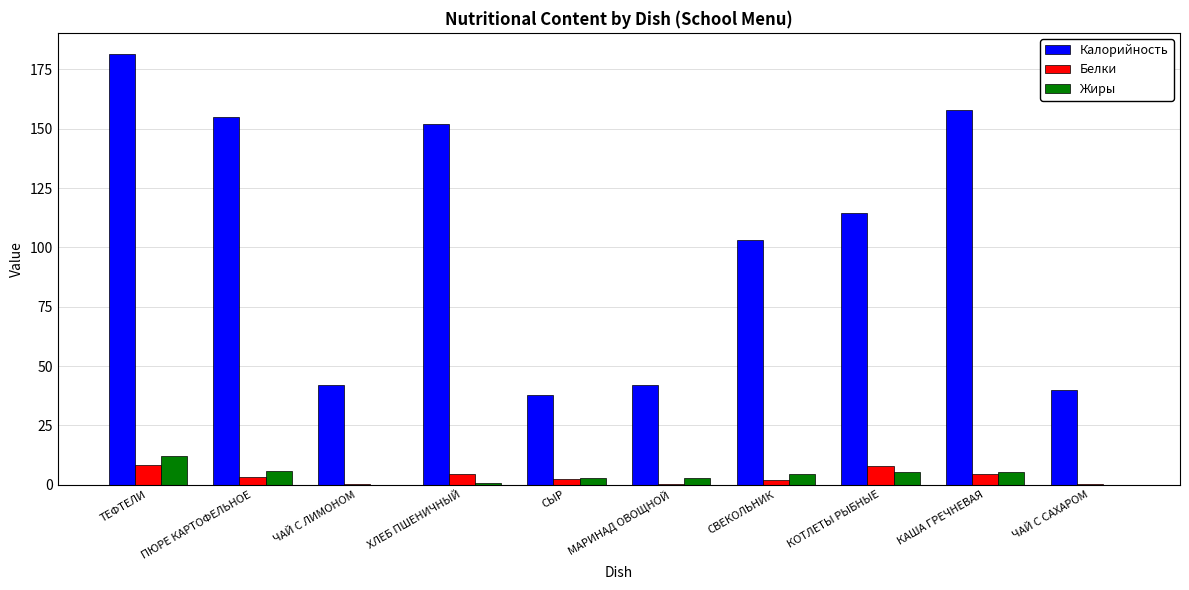

What is the difference between the Жиры values at СЫР and ЧАЙ С САХАРОМ?

3.0